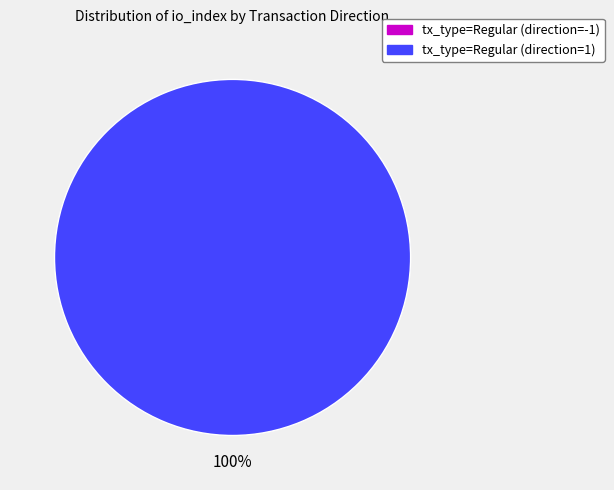

How many segments does this pie chart have?

2